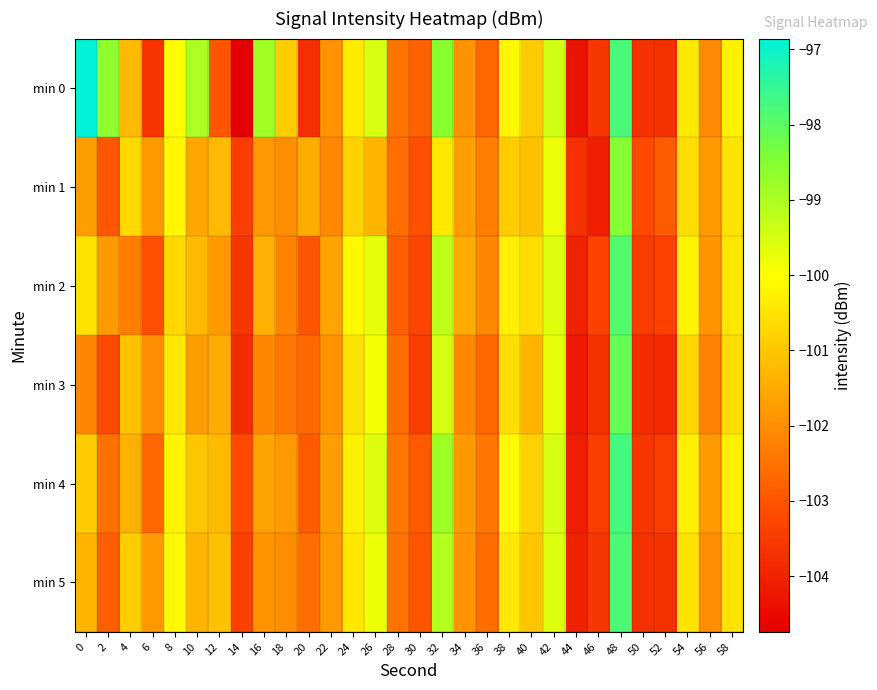

Rank the series at 10 from highest to lowest value.

min 0, min 4, min 2, min 5, min 1, min 3